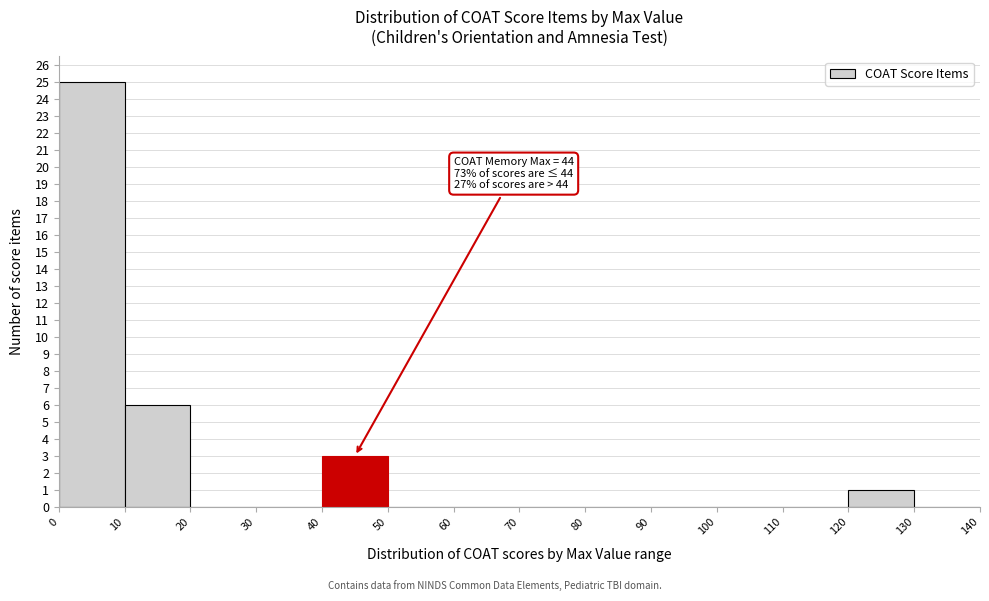

Over which range of the x-axis is the bar tallest?

0 to 10